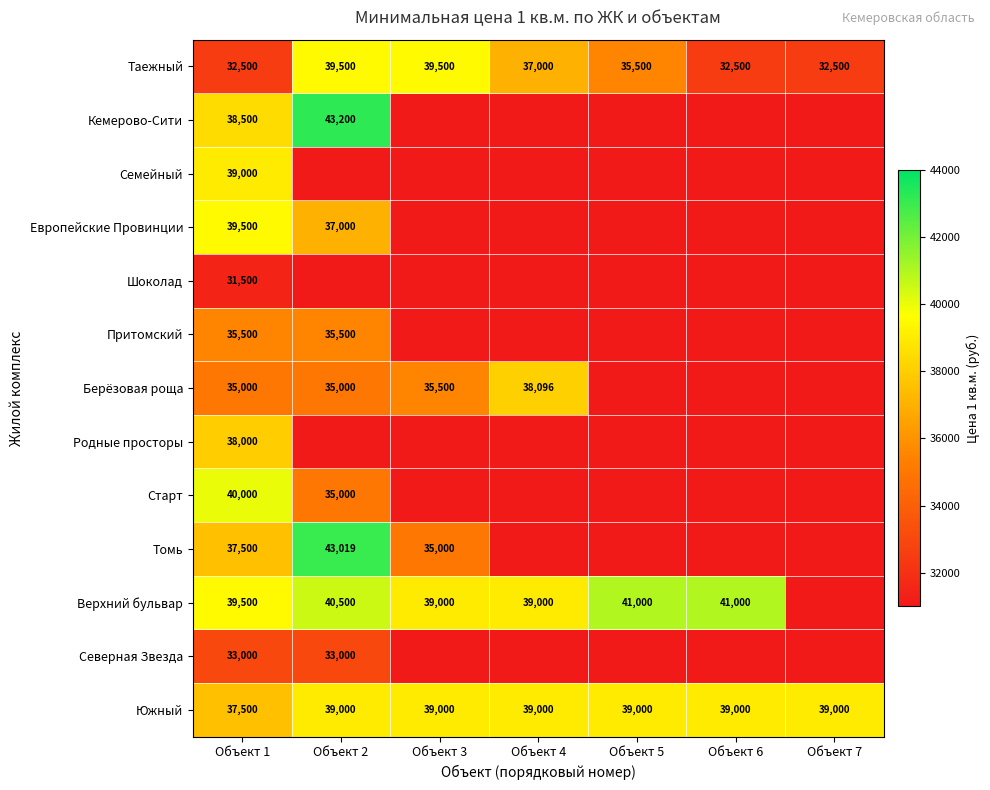

The value of Европейские Провинции at Объект 2 is 37000. True or false?

True